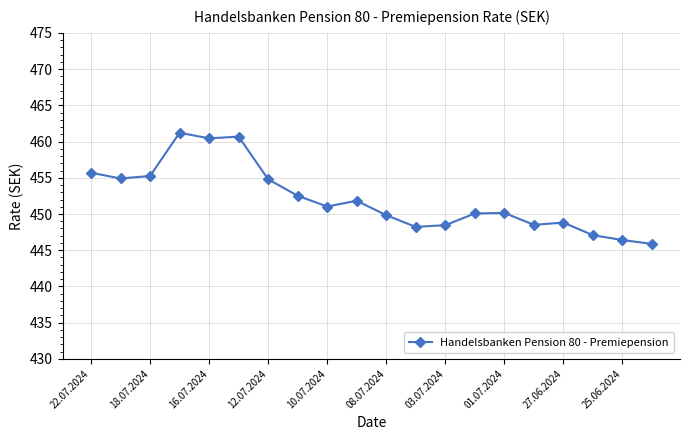

What is the minimum value shown in the chart?

445.9